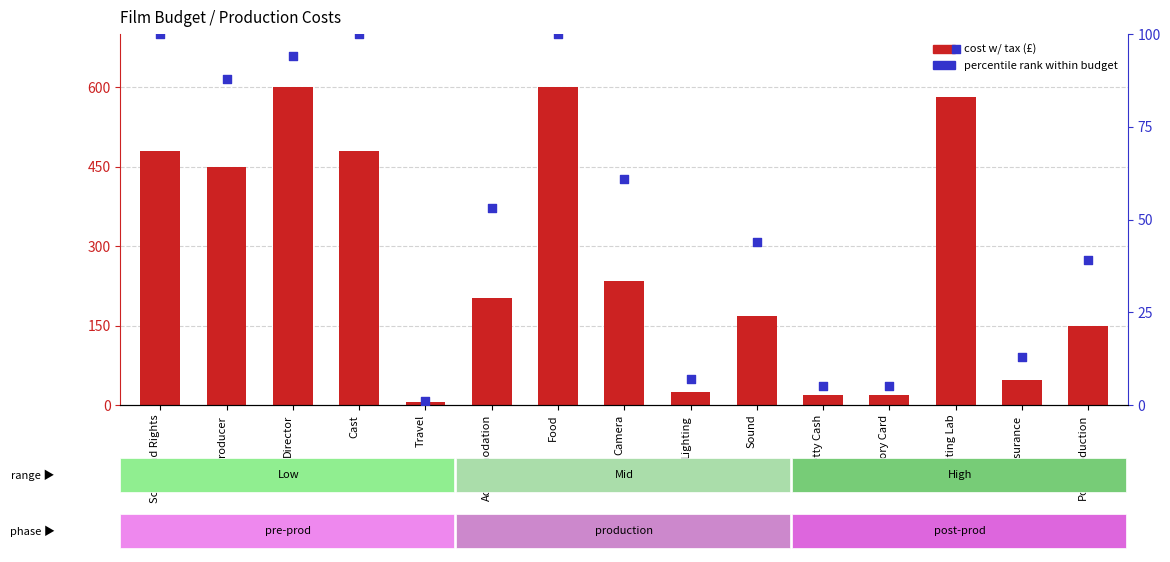

At how many categories does at least one series exceed 46?

11